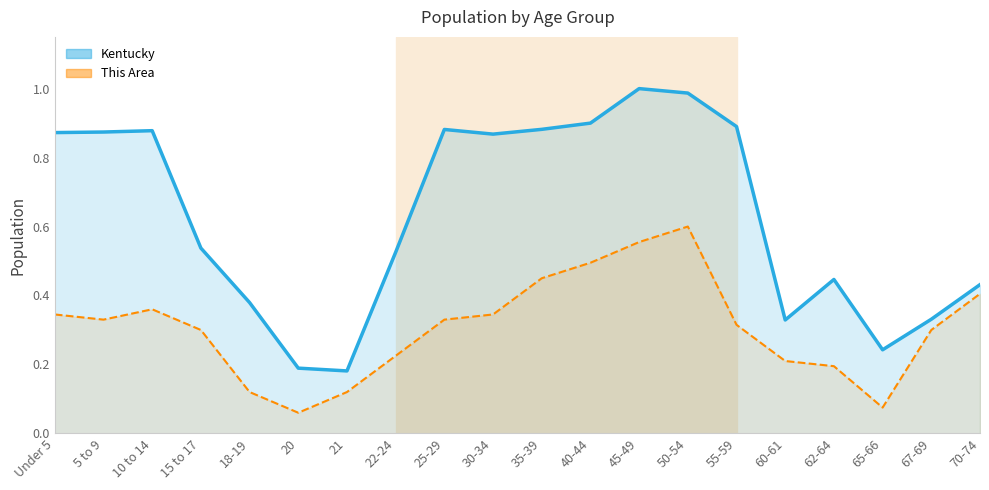

What is the difference between the Kentucky (line) values at 70-74 and 35-39?

0.5